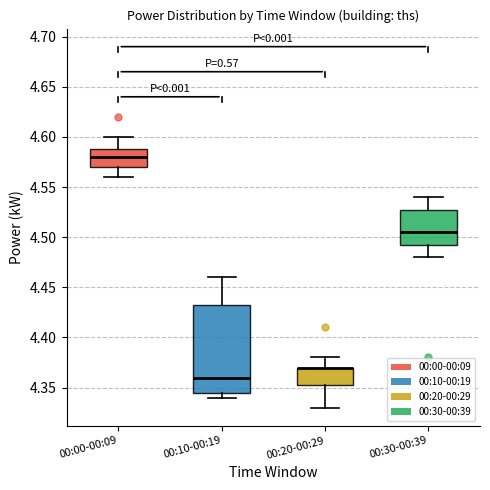

Where is the upper edge of the box for 00:10-00:19 on the y-axis? The values are not printed on the chart, so give them approximately, as read against the axis.

4.435